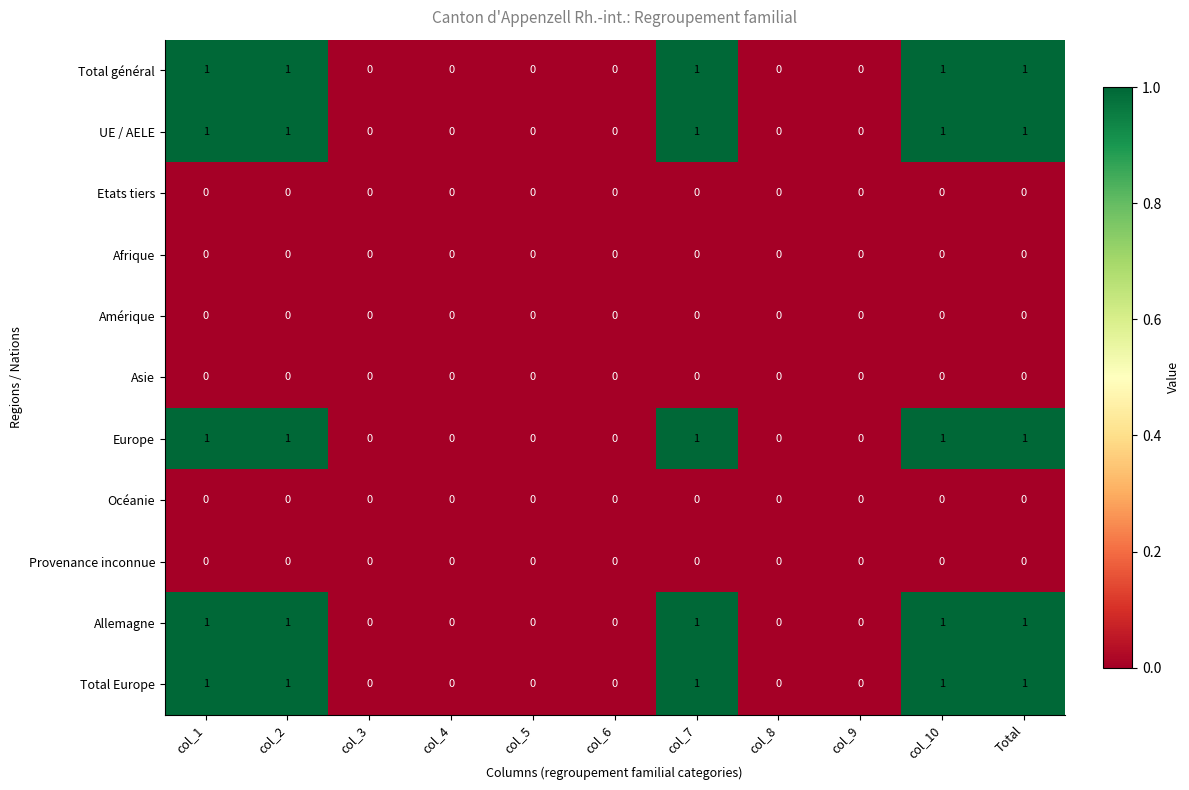

Count the Total général values in the range 0 to 1.

11